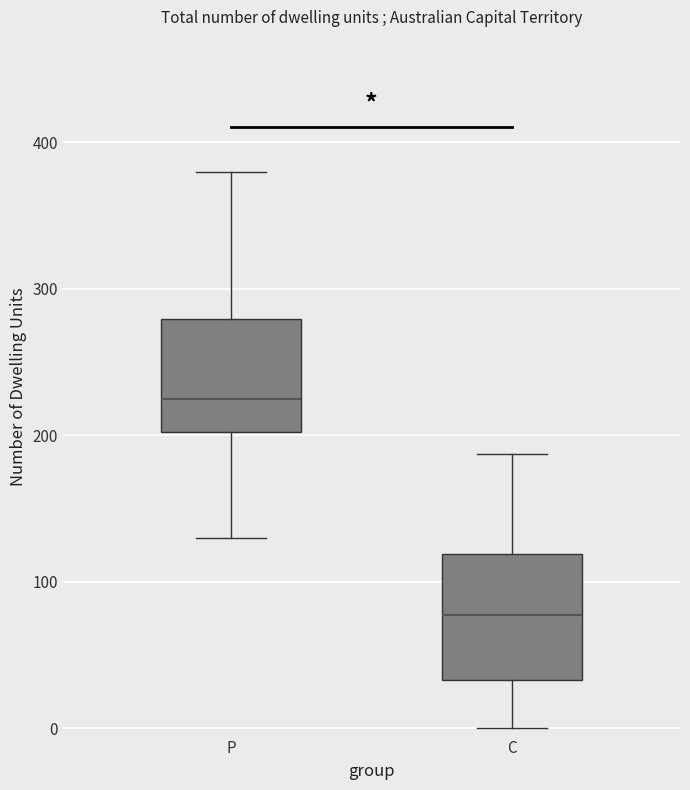

Reading left to right, transcribe this box plot: for each box, give where its median line is, the range the box spans, and where its two whiskers end, as read against the y-axis. The values are not printed on the chart, so give them approximately, as read against the axis.

P: median 230, box 200 to 280, whiskers 130 to 380
C: median 80, box 30 to 120, whiskers 0 to 190